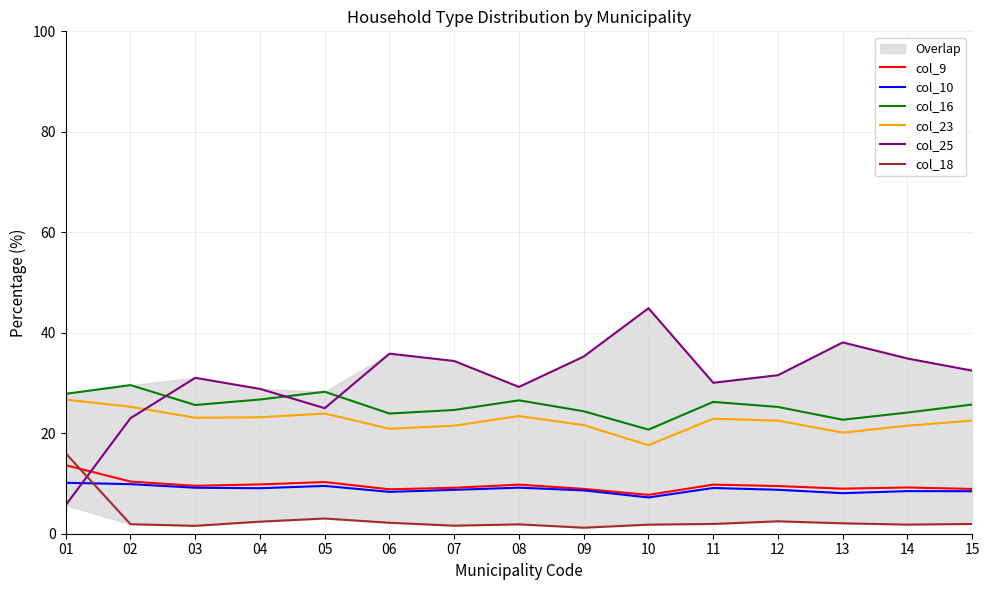

Does the chart display data point markers on the line(s)?

No